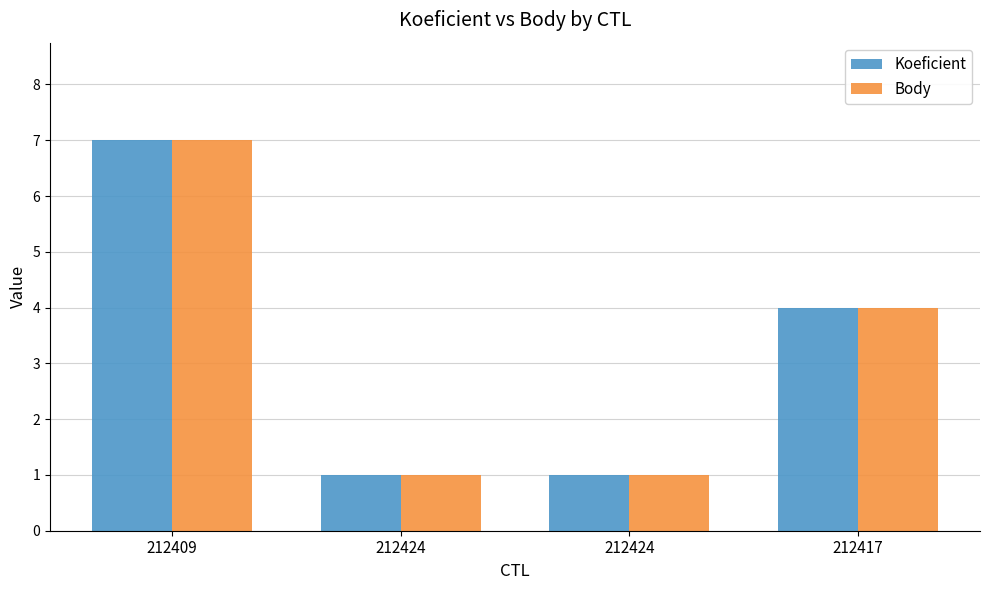

The Body series shows 6 at 212417. True or false?

False